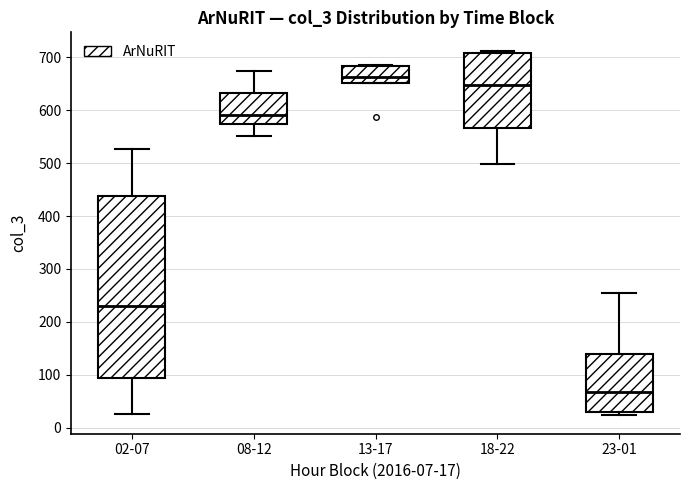

Reading left to right, transcribe this box plot: for each box, give where its median line is, the range the box spans, and where its two whiskers end, as read against the y-axis. The values are not printed on the chart, so give them approximately, as read against the axis.

02-07: median 230, box 90 to 440, whiskers 30 to 530
08-12: median 590, box 580 to 630, whiskers 550 to 680
13-17: median 660, box 650 to 680, whiskers 650 to 690
18-22: median 650, box 570 to 710, whiskers 500 to 710 (just above the box's upper edge)
23-01: median 70, box 30 to 140, whiskers 20 to 250